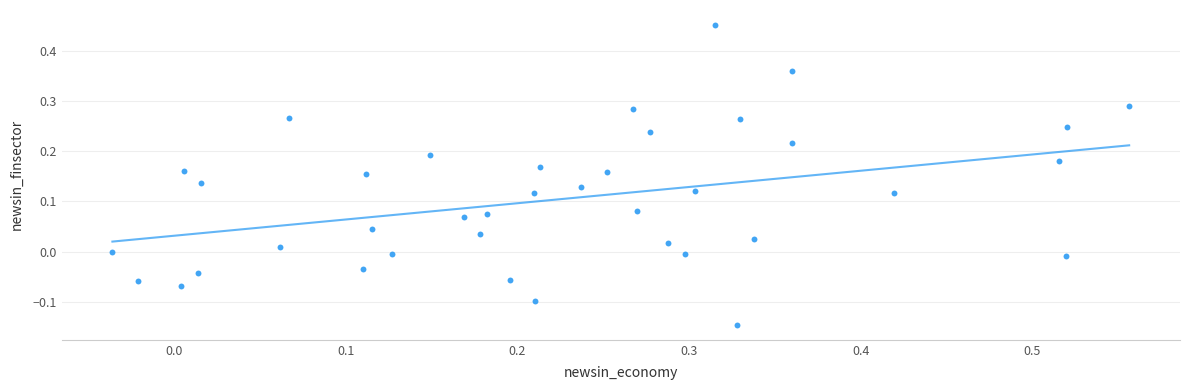

What is the range of Y values (max minus min)?

0.6